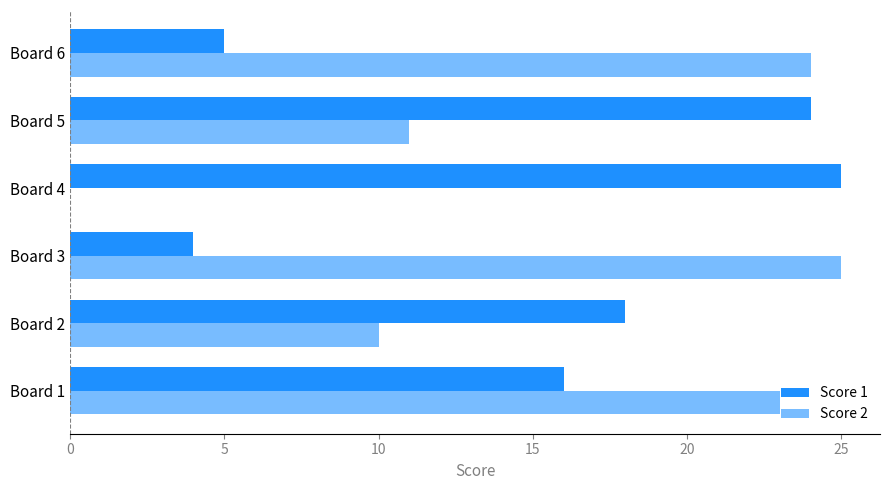

How many values in Score 2 are above zero?

5